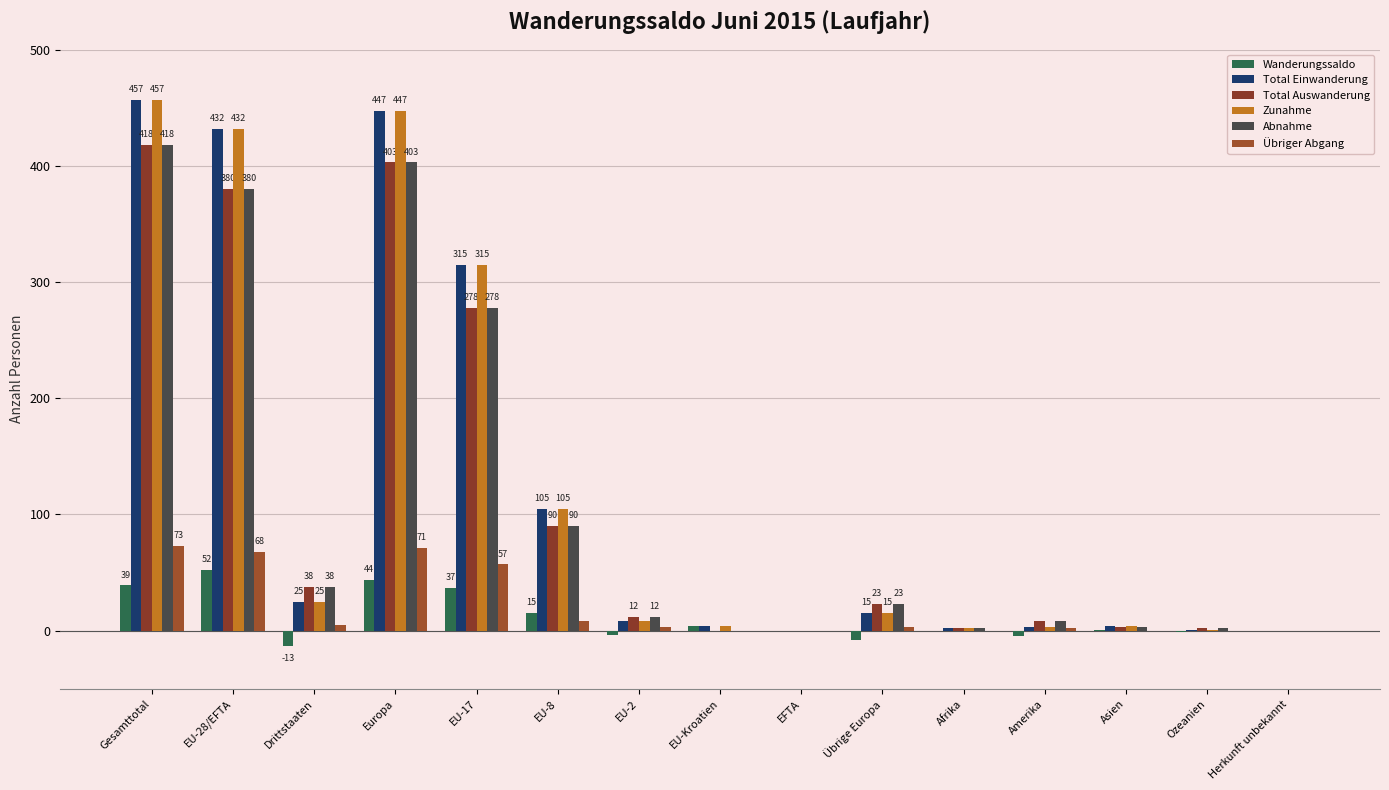

At which category is the sum across all series the highest?

Gesamttotal